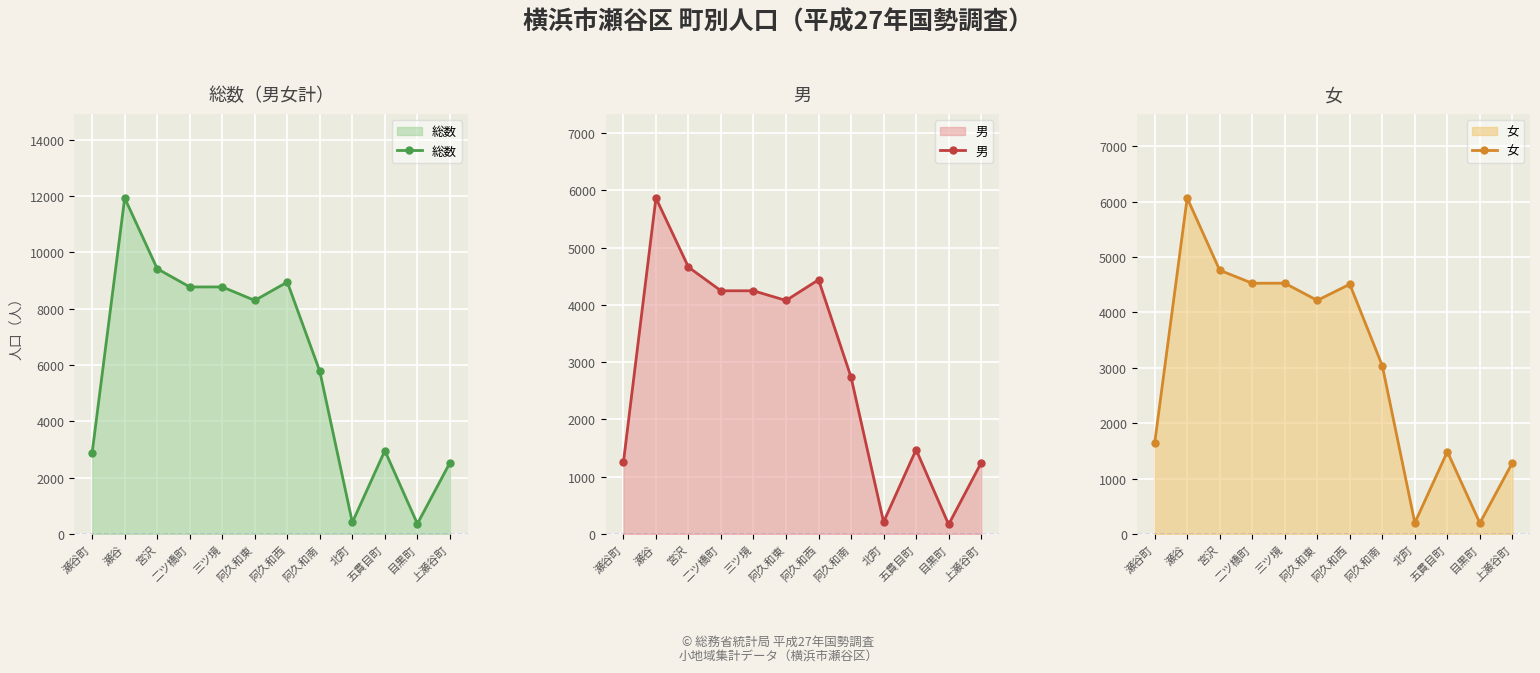

What is the value of the 総数 point at the 7th from the left?

8948